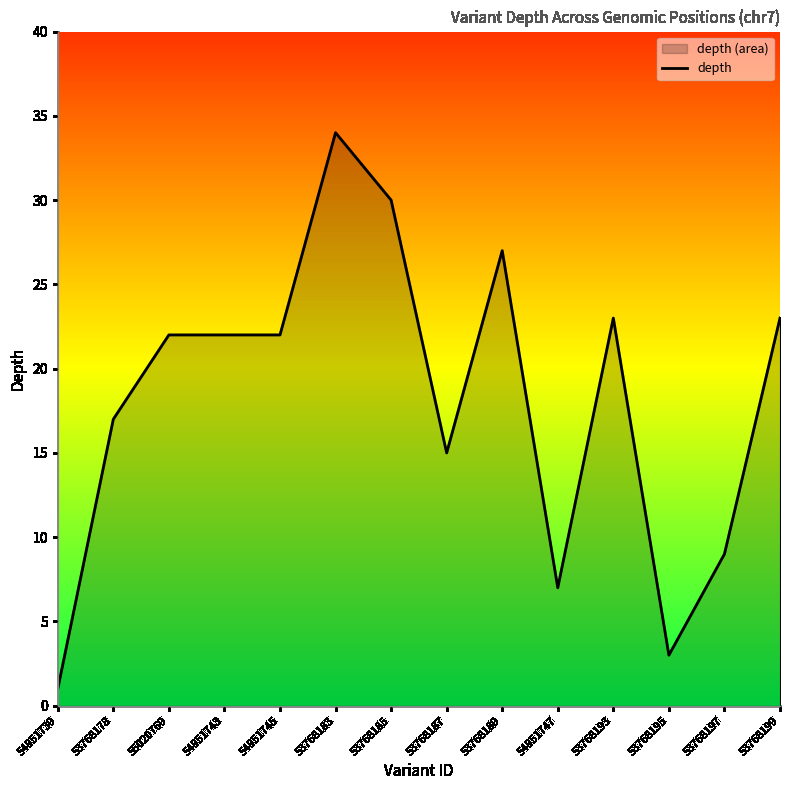

Reading left to right, extract all data points from this chart.

1	17	22	22	22	34	30	15	27	7	23	3	9	23